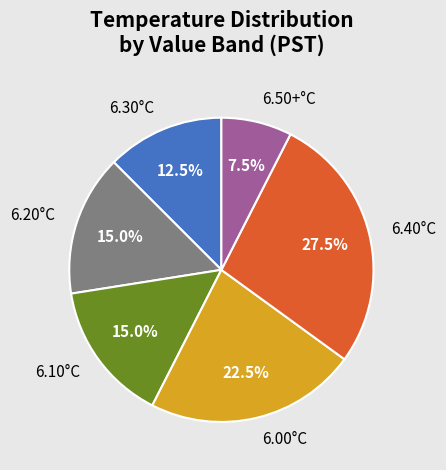

Which slice is the largest?

6.40°C